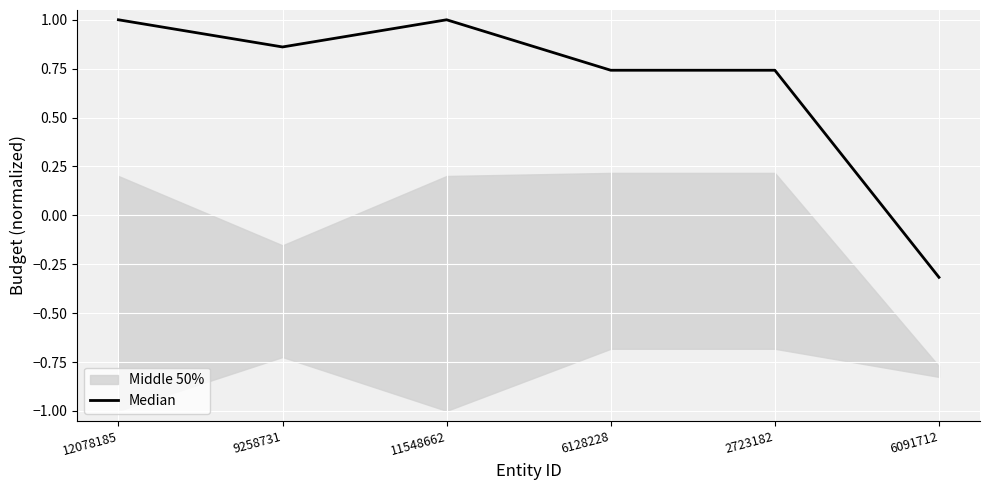

What is the maximum value for Median?

1.0